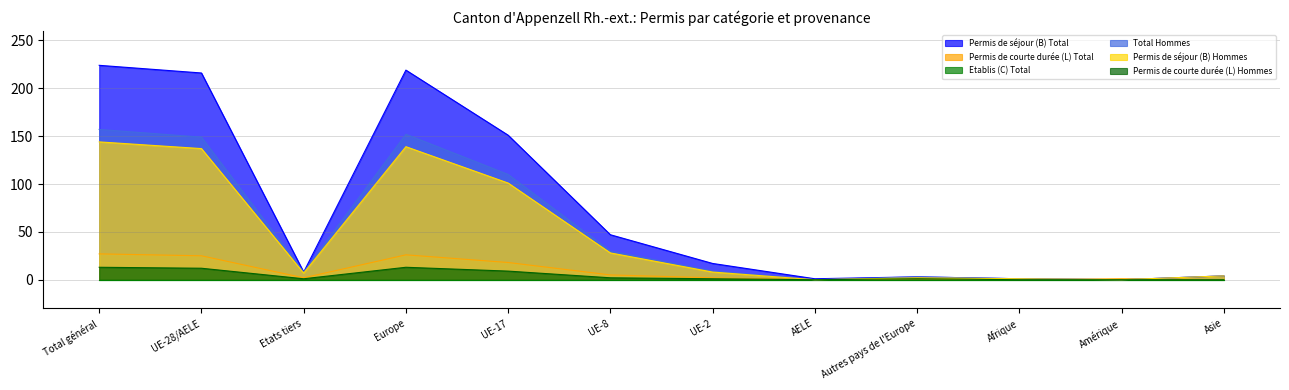

List the labels in order of Permis de courte durée (L) Hommes value, smallest first.

AELE, Afrique, Amérique, Asie, Etats tiers, UE-2, Autres pays de l'Europe, UE-8, UE-17, UE-28/AELE, Total général, Europe